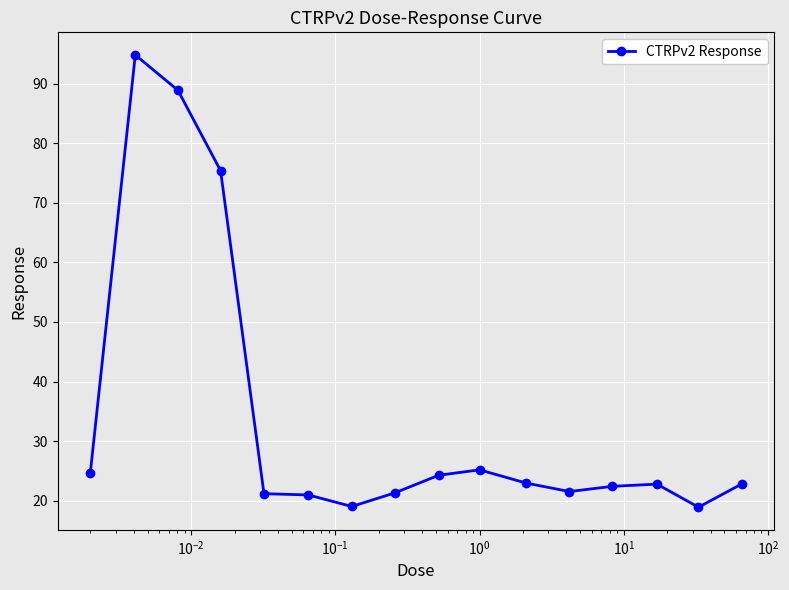

True or false: there are more than 0 points higher than both neighbors.

True